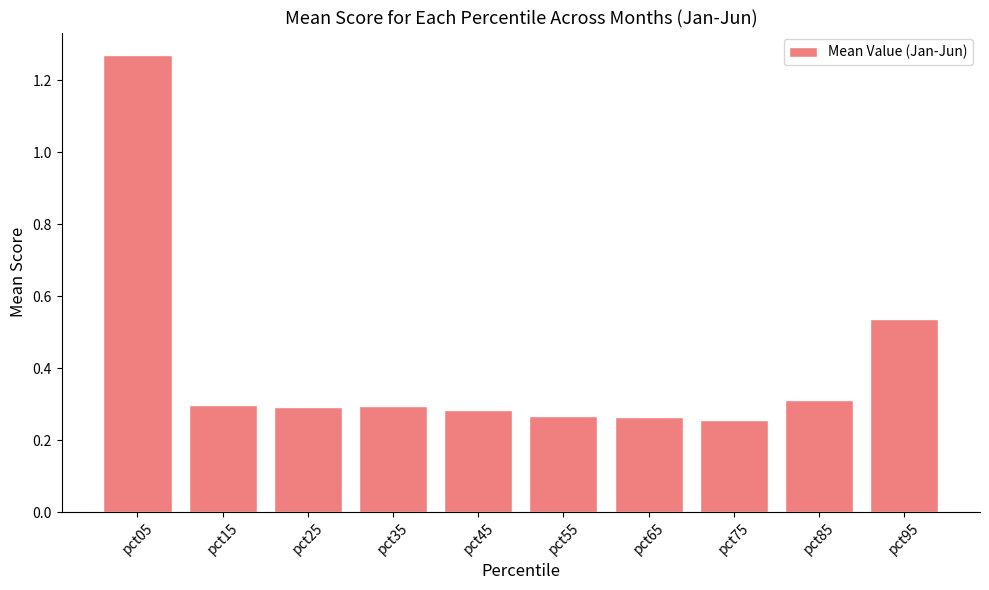

True or false: the data shows 0.3 at pct45.

True